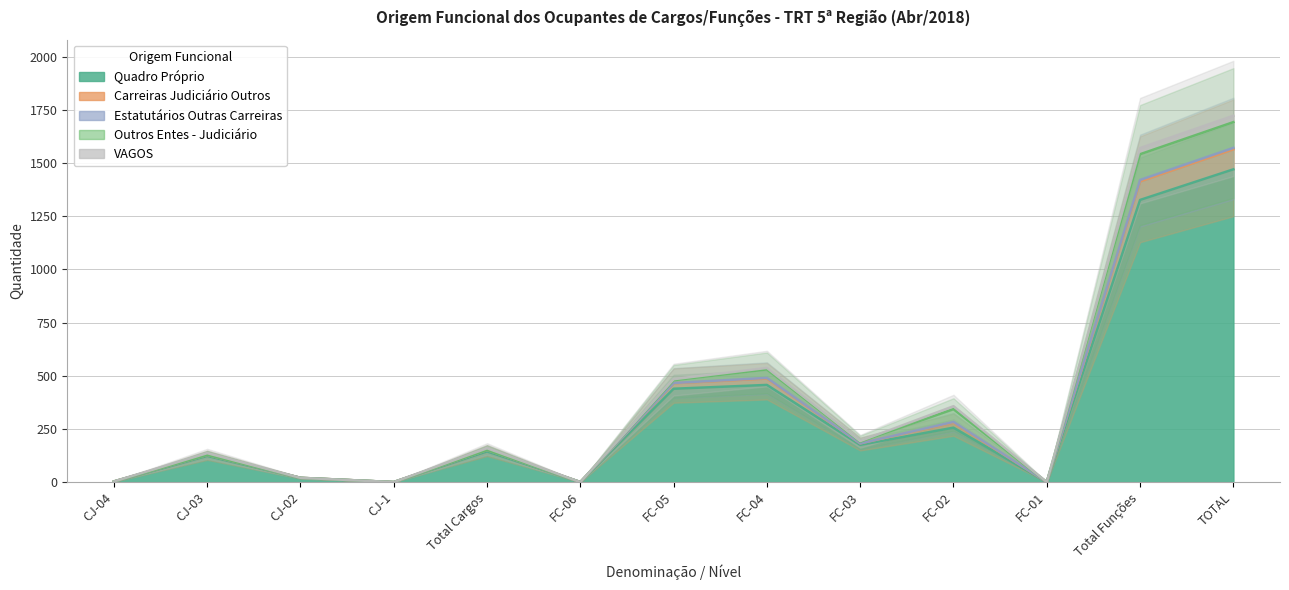

List the labels in order of Quadro Próprio value, largest first.

TOTAL, Total Funções, FC-04, FC-05, FC-02, FC-03, Total Cargos, CJ-03, CJ-02, CJ-04, CJ-1, FC-06, FC-01